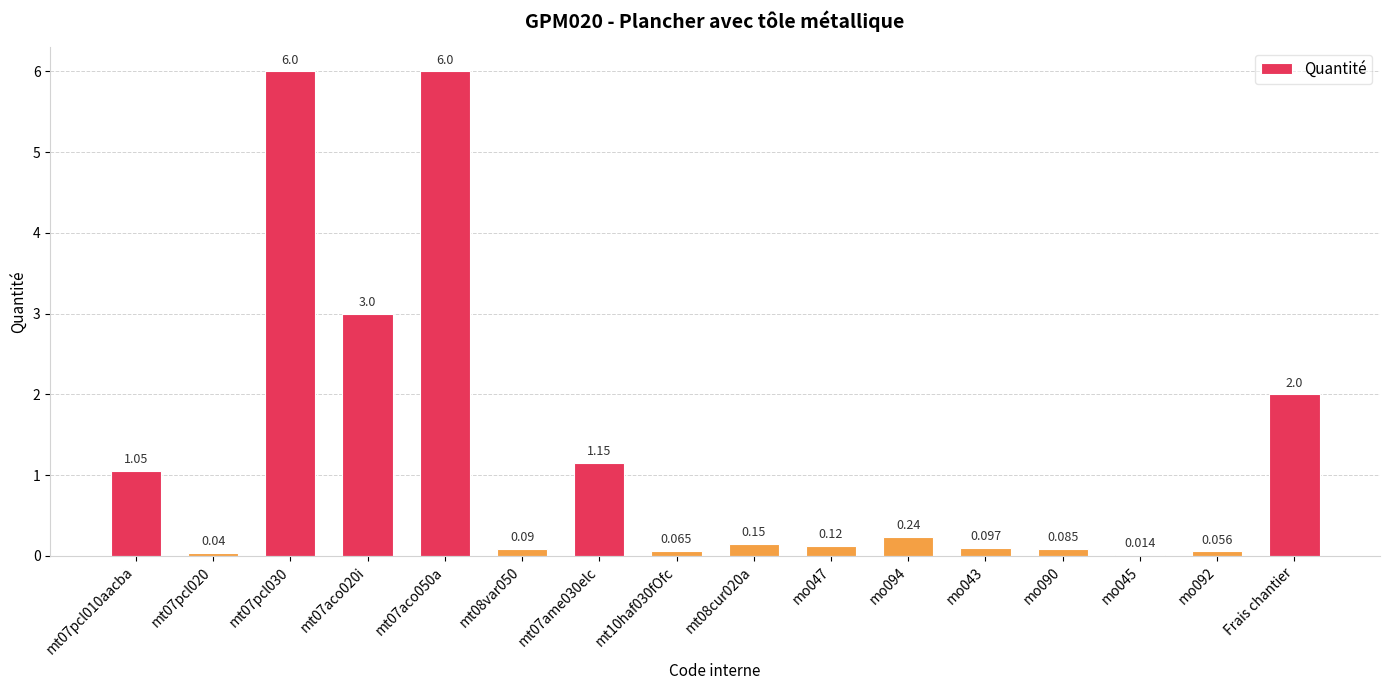

Where is the data nearest to the value 3?

mt07aco020i